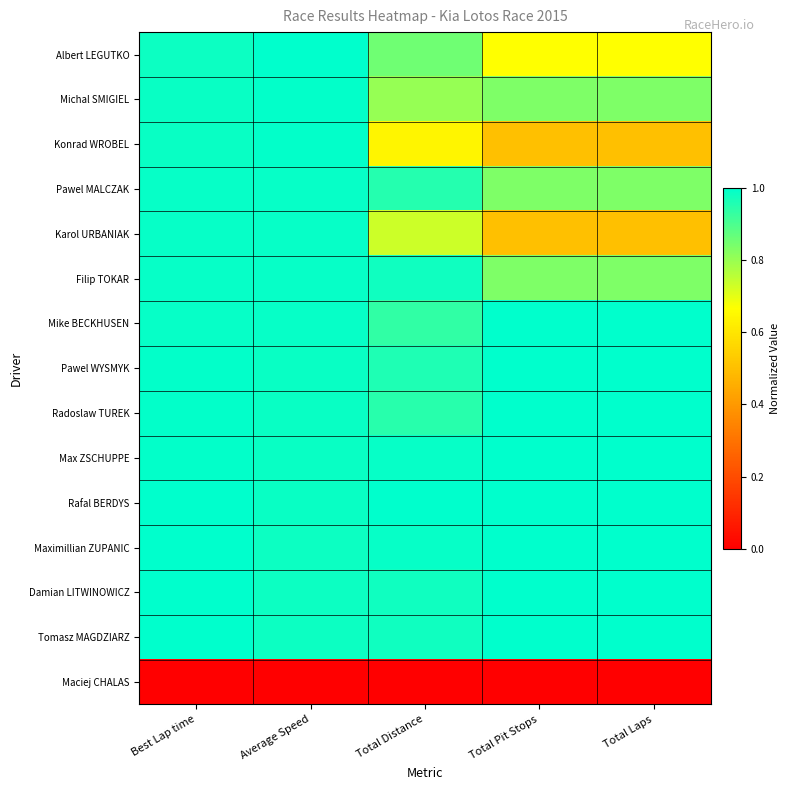

Which has a higher value, Total Laps or Best Lap time?

Best Lap time